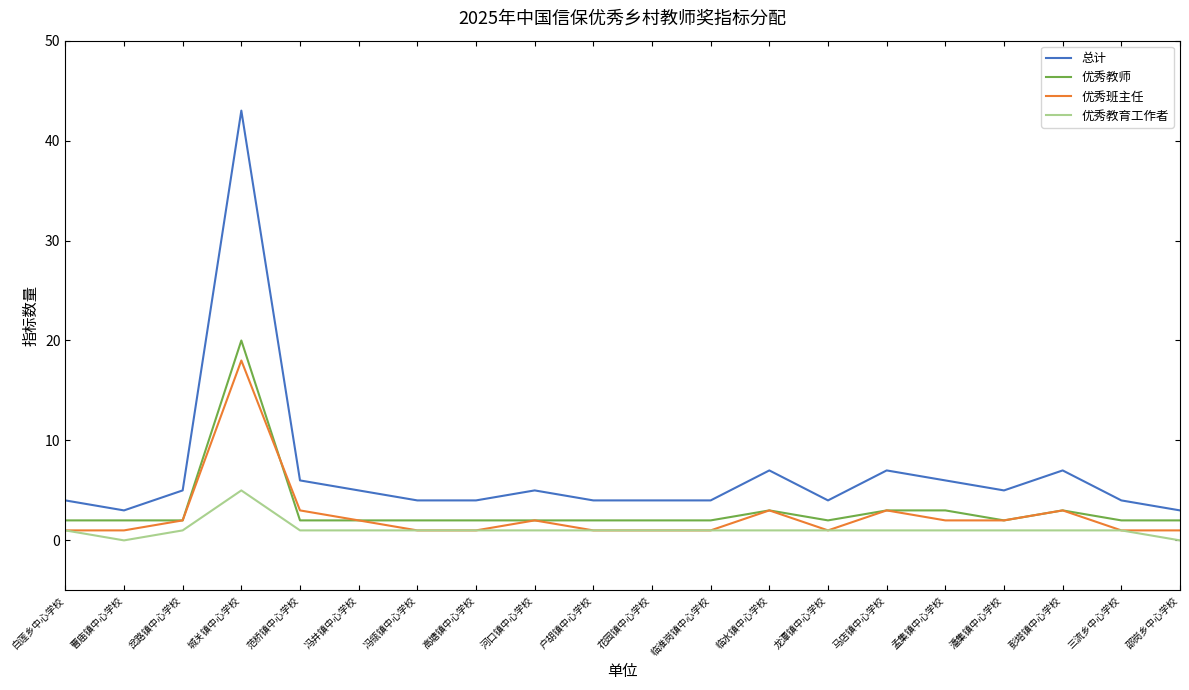

Which series changed the most between 孟集镇中心学校 and 三流乡中心学校?

总计